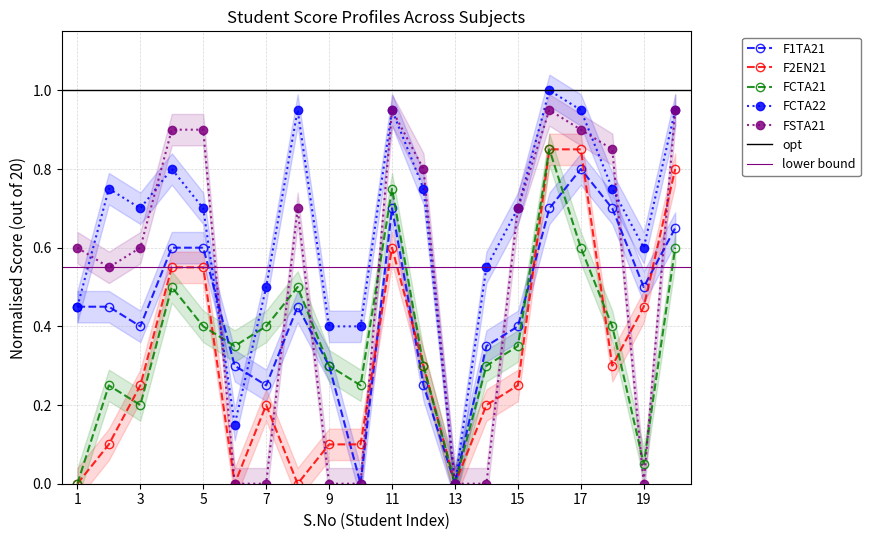

Reading left to right, transcribe all the data shown in this chart.

F1TA21: 0.5	0.5	0.4	0.6	0.6	0.3	0.2	0.5	0.3	0.0	0.7	0.2	0.0	0.3	0.4	0.7	0.8	0.7	0.5	0.7
F2EN21: 0.0	0.1	0.2	0.6	0.6	0.0	0.2	0.0	0.1	0.1	0.6	0.3	0.0	0.2	0.2	0.8	0.8	0.3	0.5	0.8
FCTA21: 0.0	0.2	0.2	0.5	0.4	0.3	0.4	0.5	0.3	0.2	0.8	0.3	0.0	0.3	0.3	0.8	0.6	0.4	0.1	0.6
FCTA22: 0.5	0.8	0.7	0.8	0.7	0.1	0.5	0.9	0.4	0.4	0.9	0.8	0.0	0.6	0.7	1.0	0.9	0.8	0.6	0.9
FSTA21: 0.6	0.6	0.6	0.9	0.9	0.0	0.0	0.7	0.0	0.0	0.9	0.8	0.0	0.0	0.7	0.9	0.9	0.8	0.0	0.9